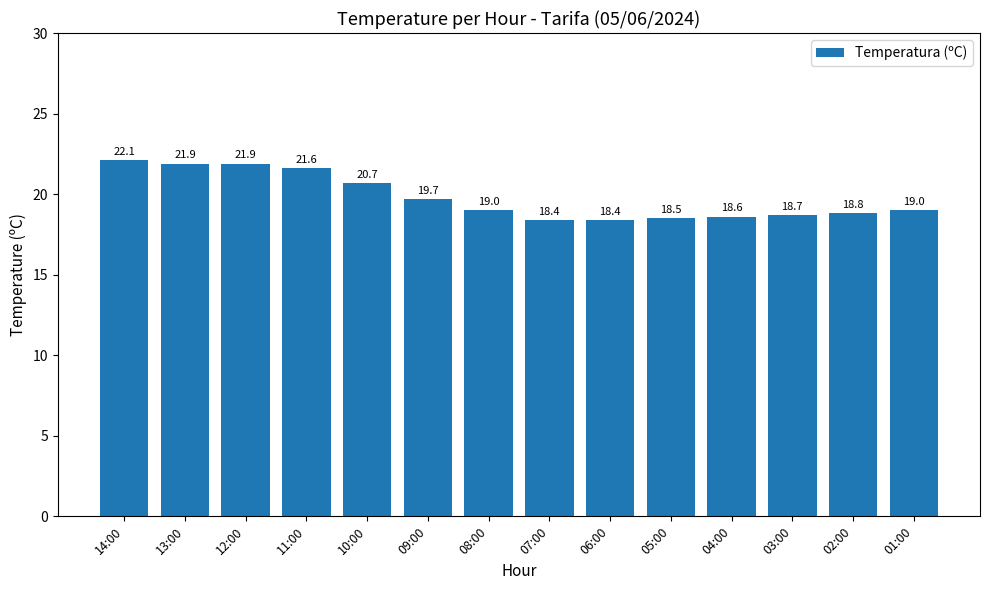

What is the average value?

19.8